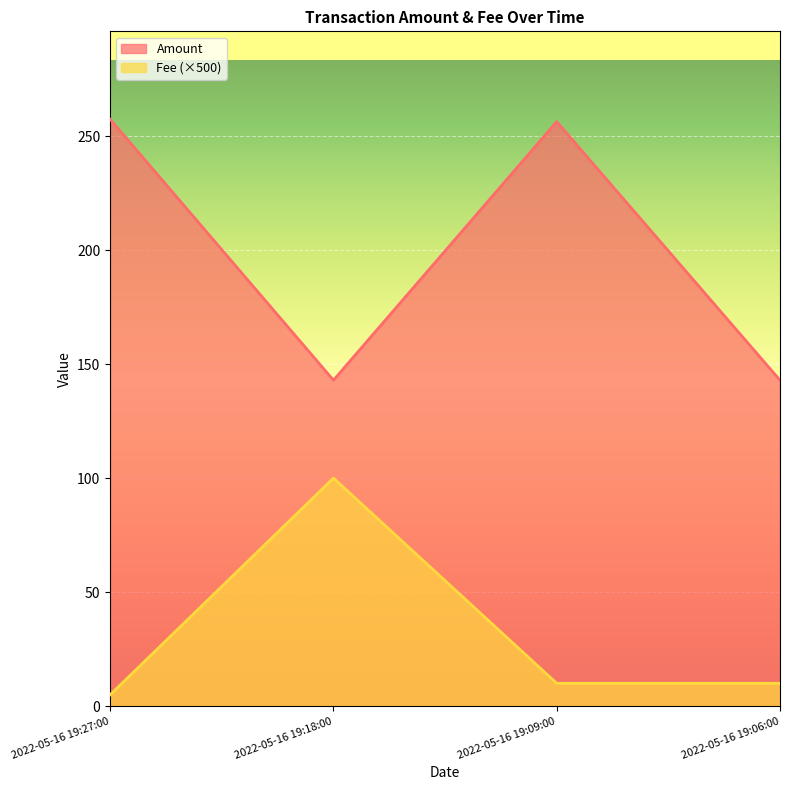

What position from the right is 2022-05-16 19:18:00?

3